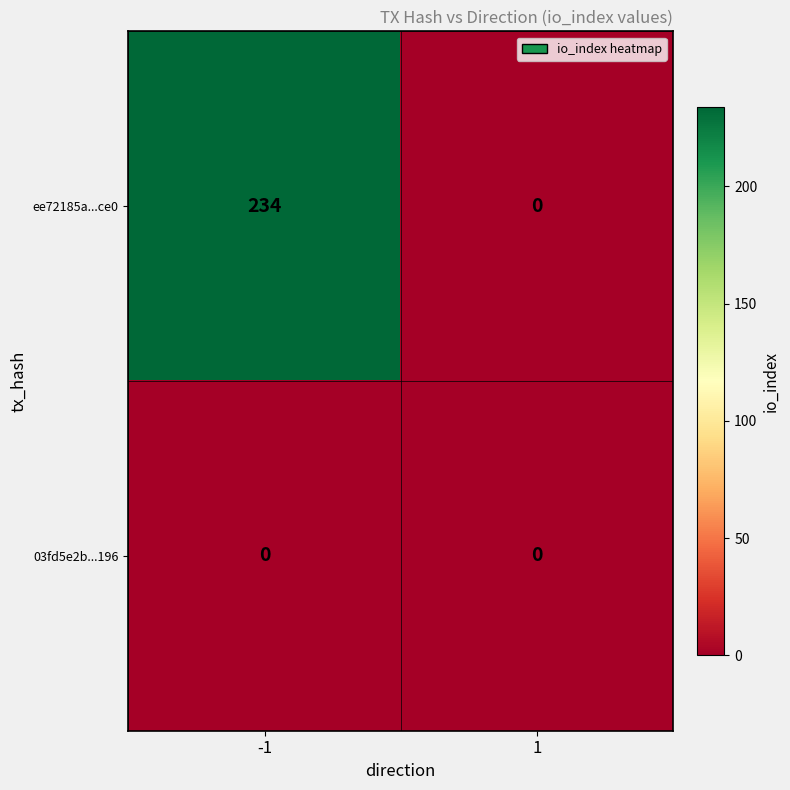

What is the average value of the ee72185a...ce0 series?

117